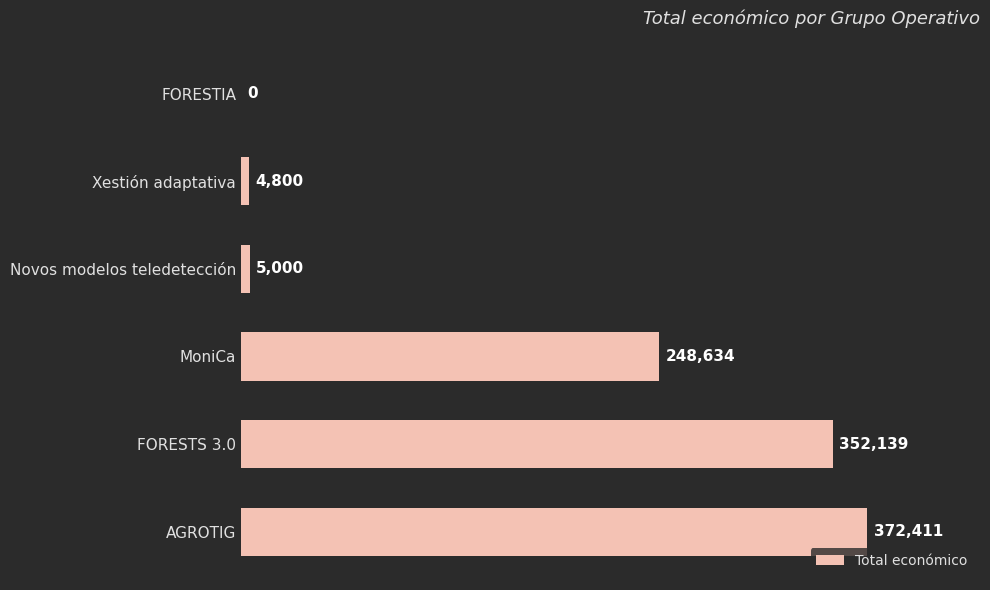

What is the greatest value displayed?

372411